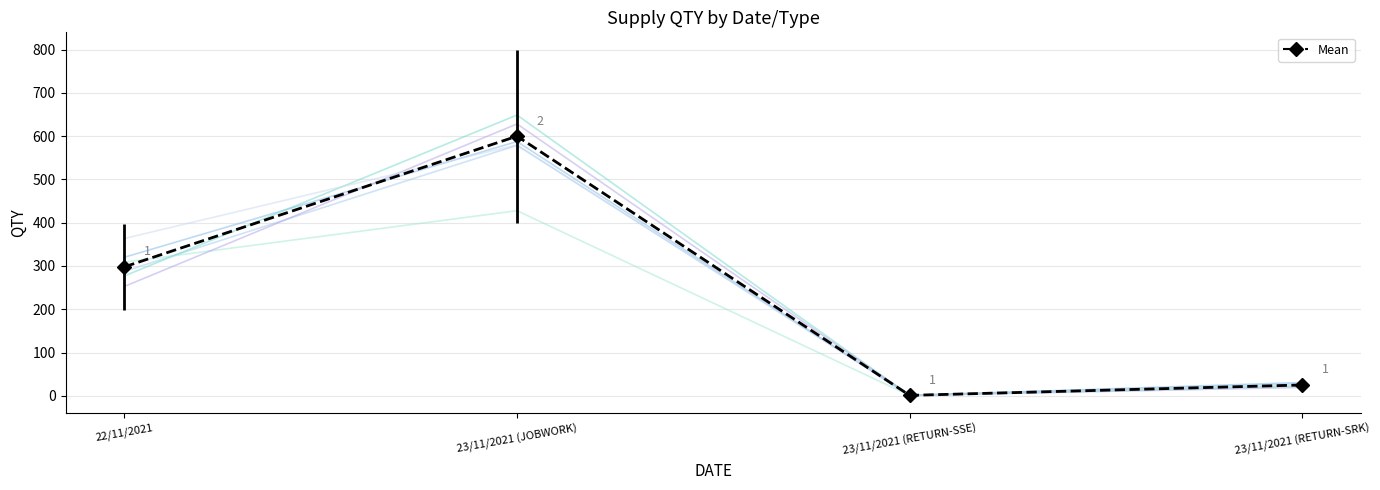

Between 23/11/2021 (RETURN-SRK) and 23/11/2021 (RETURN-SSE), which is larger?

23/11/2021 (RETURN-SRK)